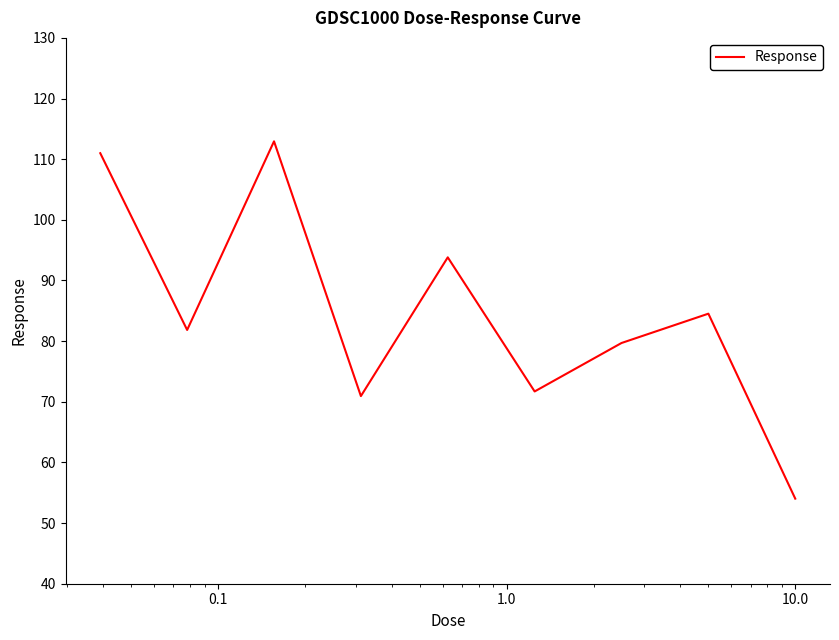

Does the chart display data point markers on the line(s)?

No